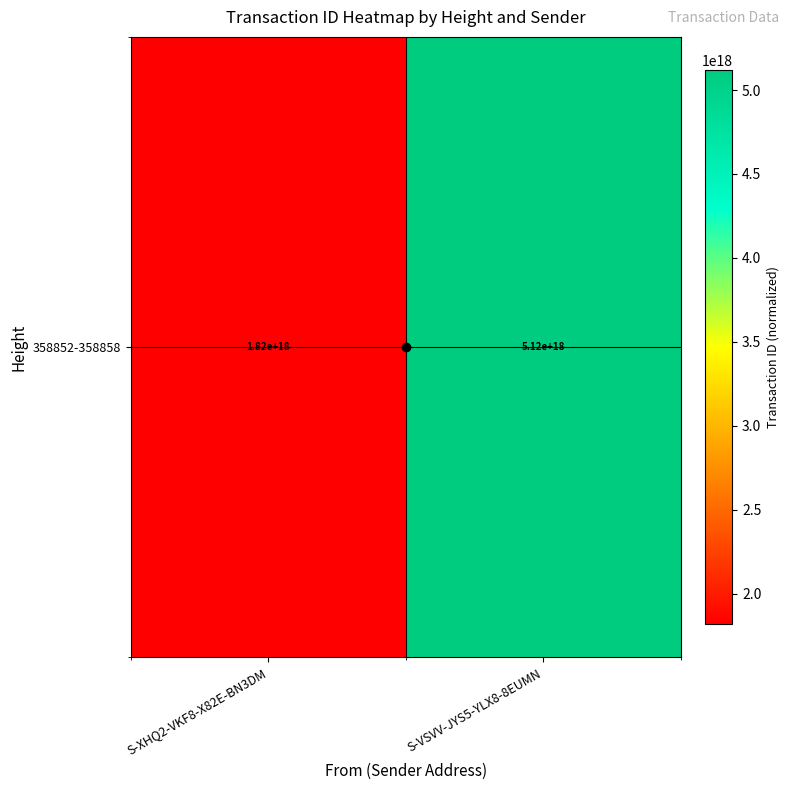

List the labels in order of value, smallest first.

S-XHQ2-VKF8-X82E-BN3DM, S-VSVV-JYS5-YLX8-8EUMN